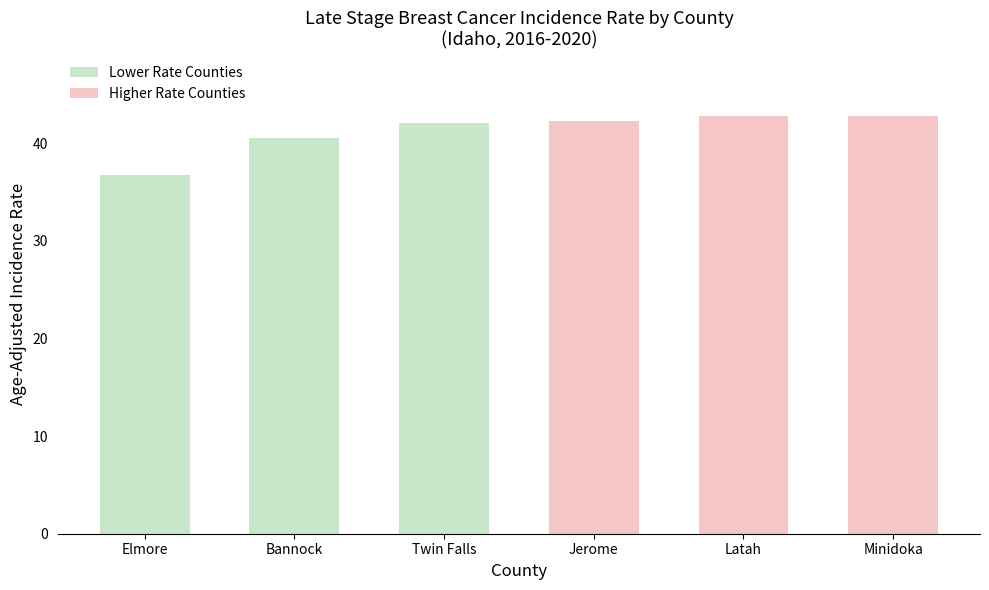

What is the sum of all values?

247.3